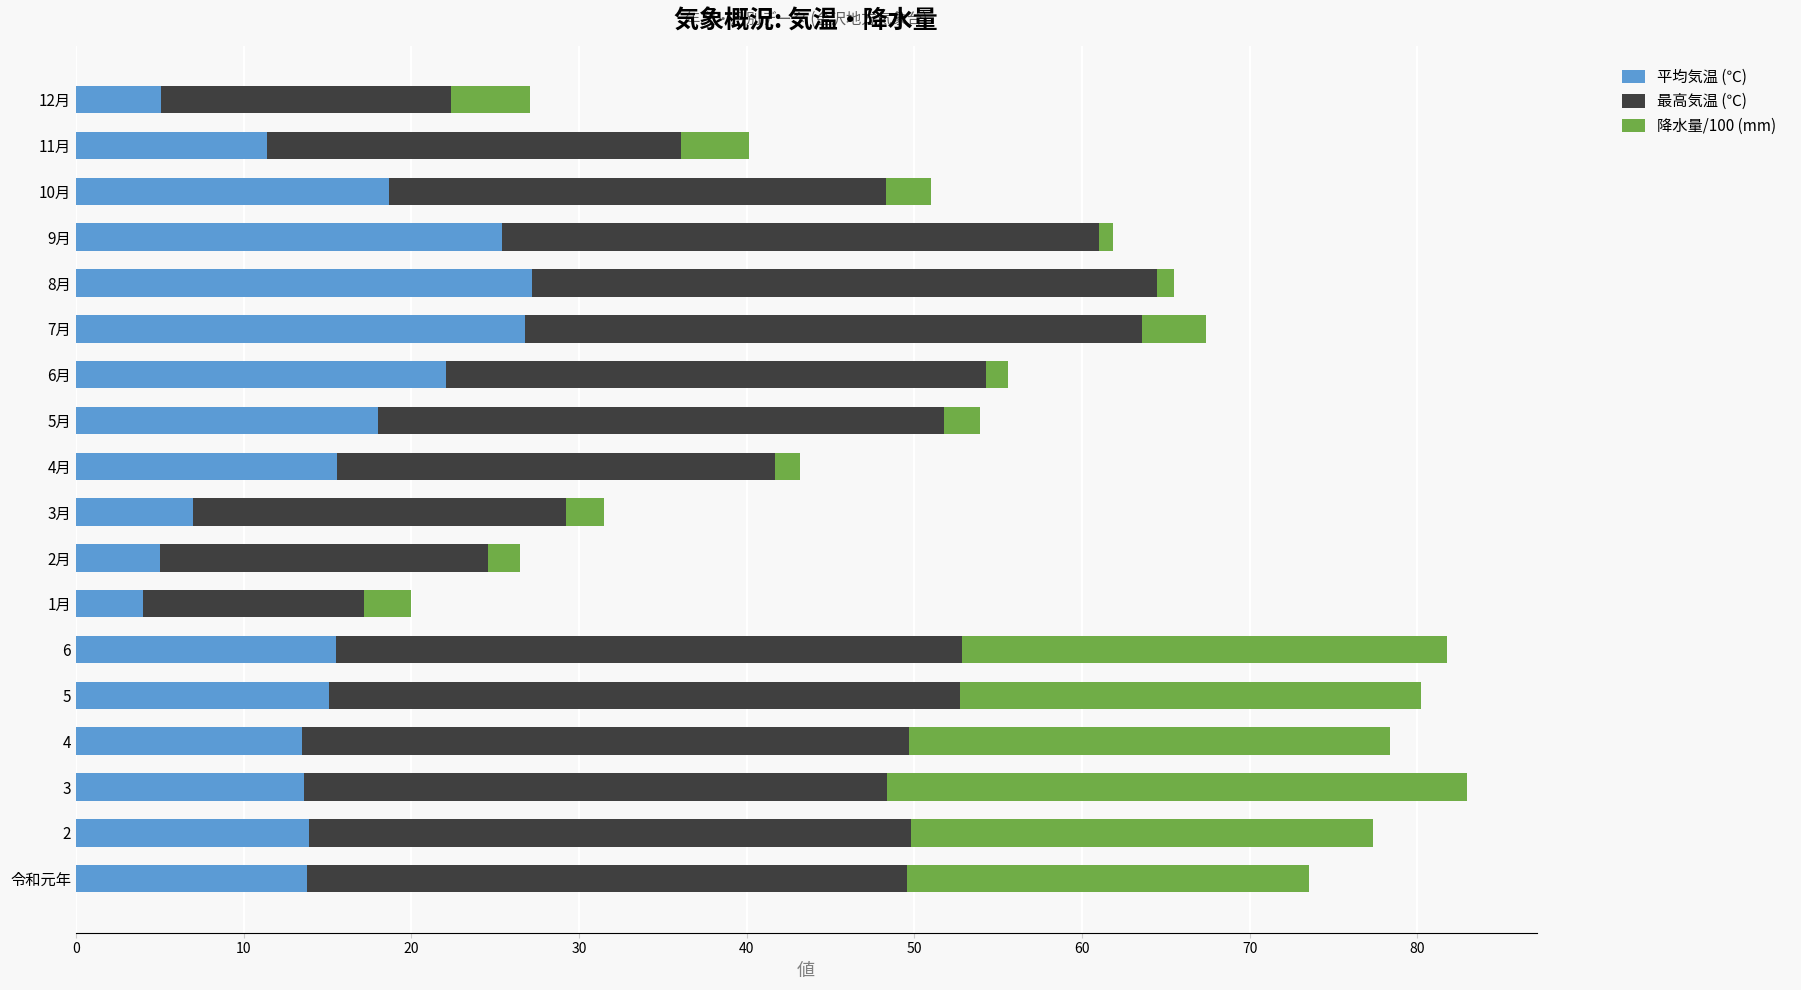

What is the difference between the maximum and minimum values in the 平均気温 (℃) series?

23.2